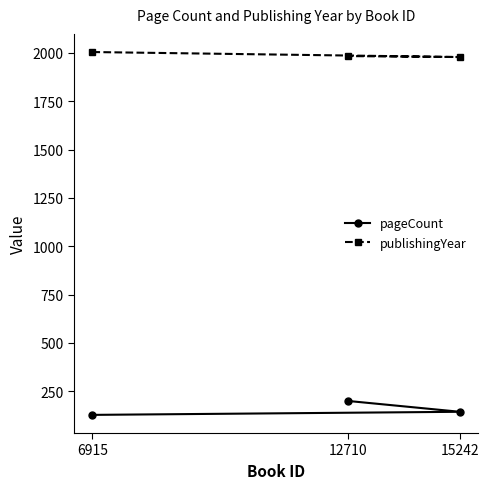

Reading right to left, transcribe all the data shown in this chart.

pageCount: 200	144	128
publishingYear: 1984	1979	2005